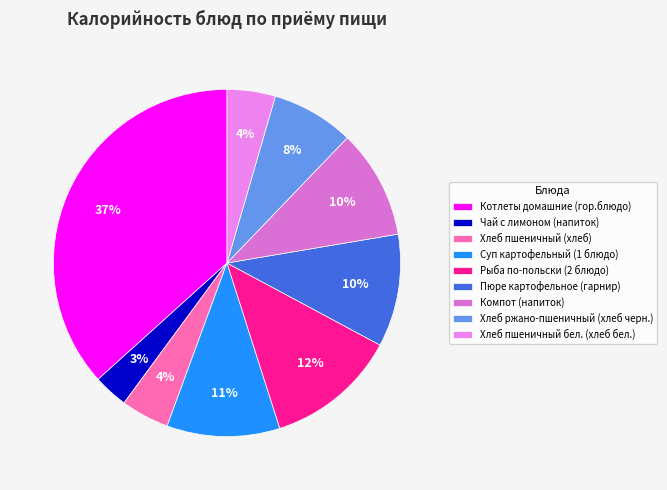

What is the smallest slice in the pie chart?

Чай с лимоном (напиток)